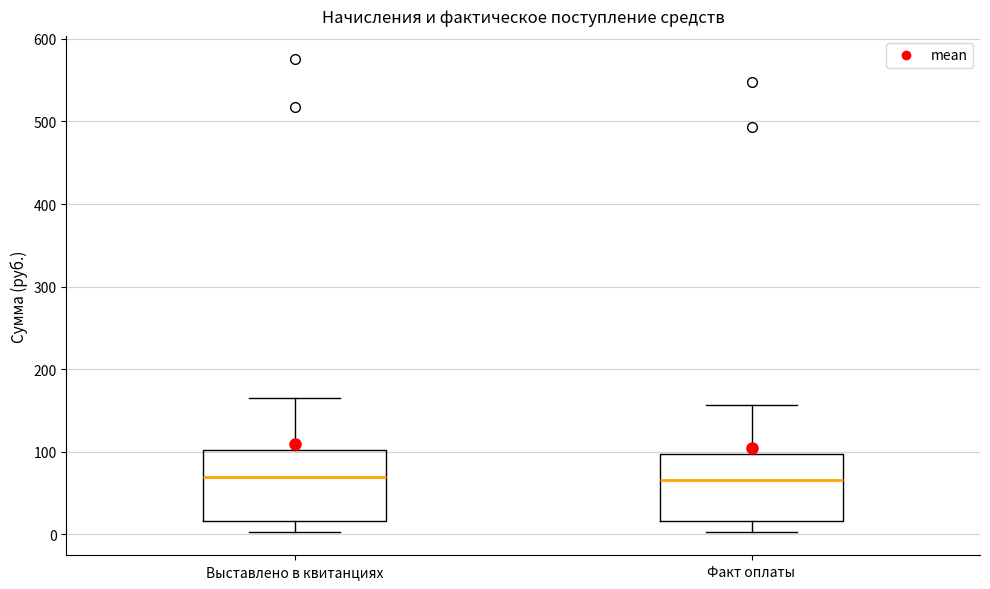

Reading left to right, transcribe this box plot: for each box, give where its median line is, the range the box spans, and where its two whiskers end, as read against the y-axis. The values are not printed on the chart, so give them approximately, as read against the axis.

Выставлено в квитанциях: median 70, box 20 to 100, whiskers 0 to 160
Факт оплаты: median 70, box 20 to 100, whiskers 0 to 160